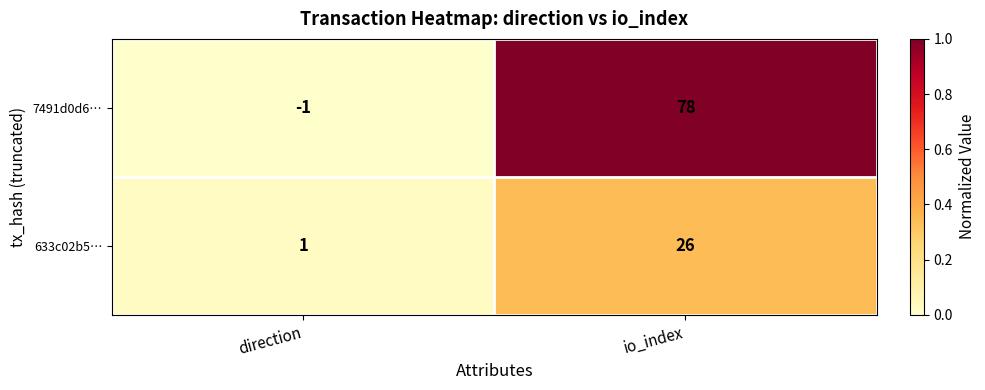

At which label is 633c02b5… closest to 13?

direction